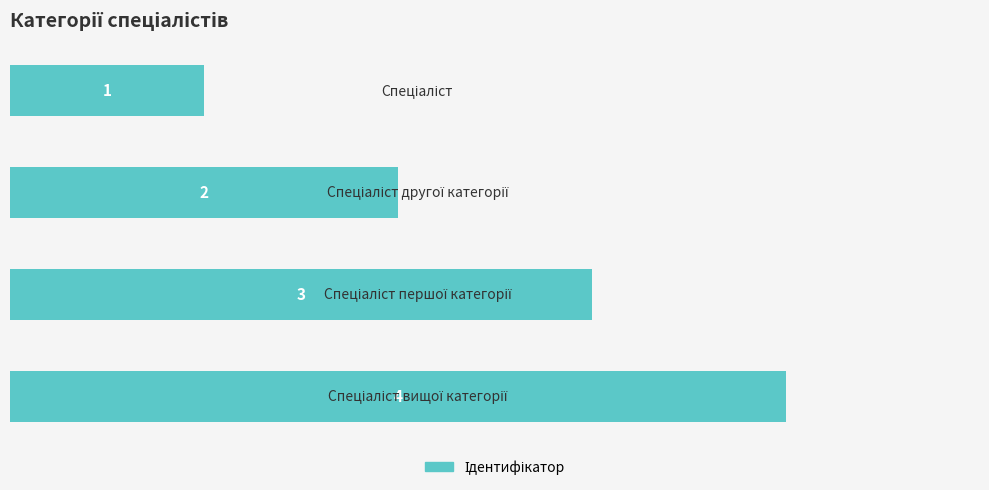

What is the greatest value displayed?

4